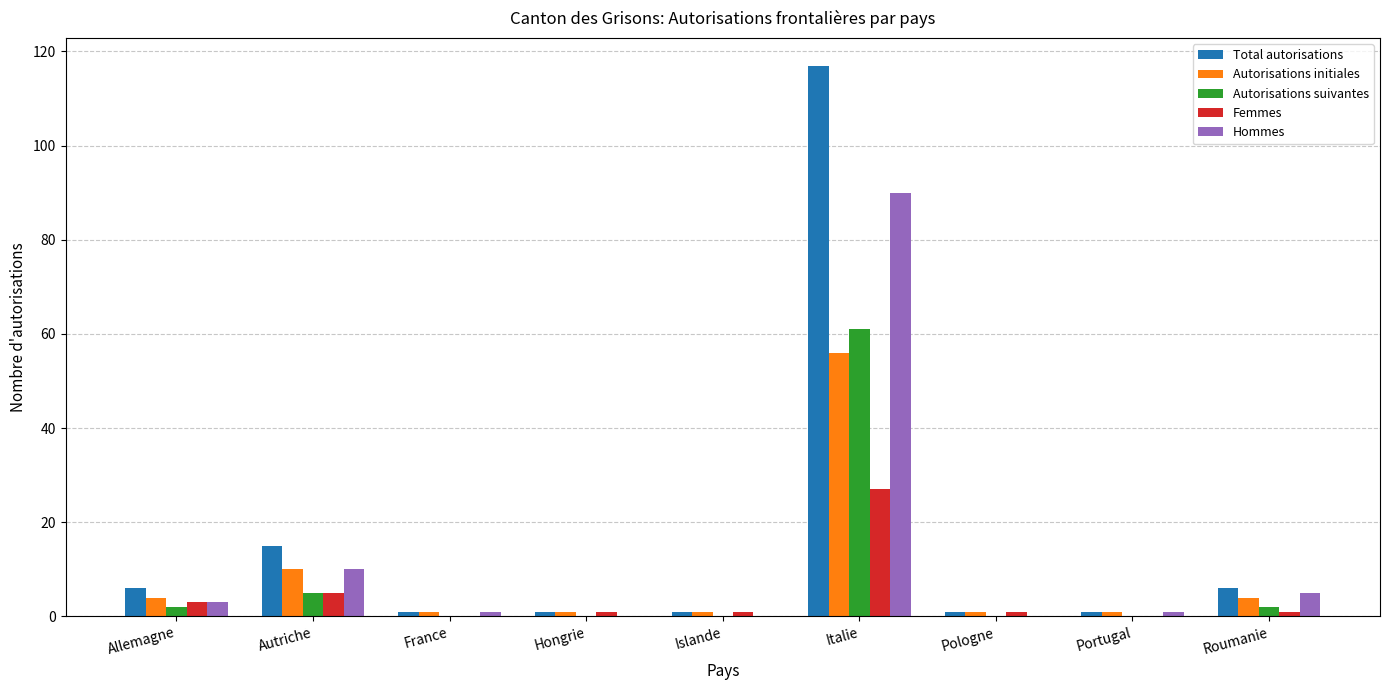

Is it true that Autorisations initiales equals 4 at Roumanie?

True